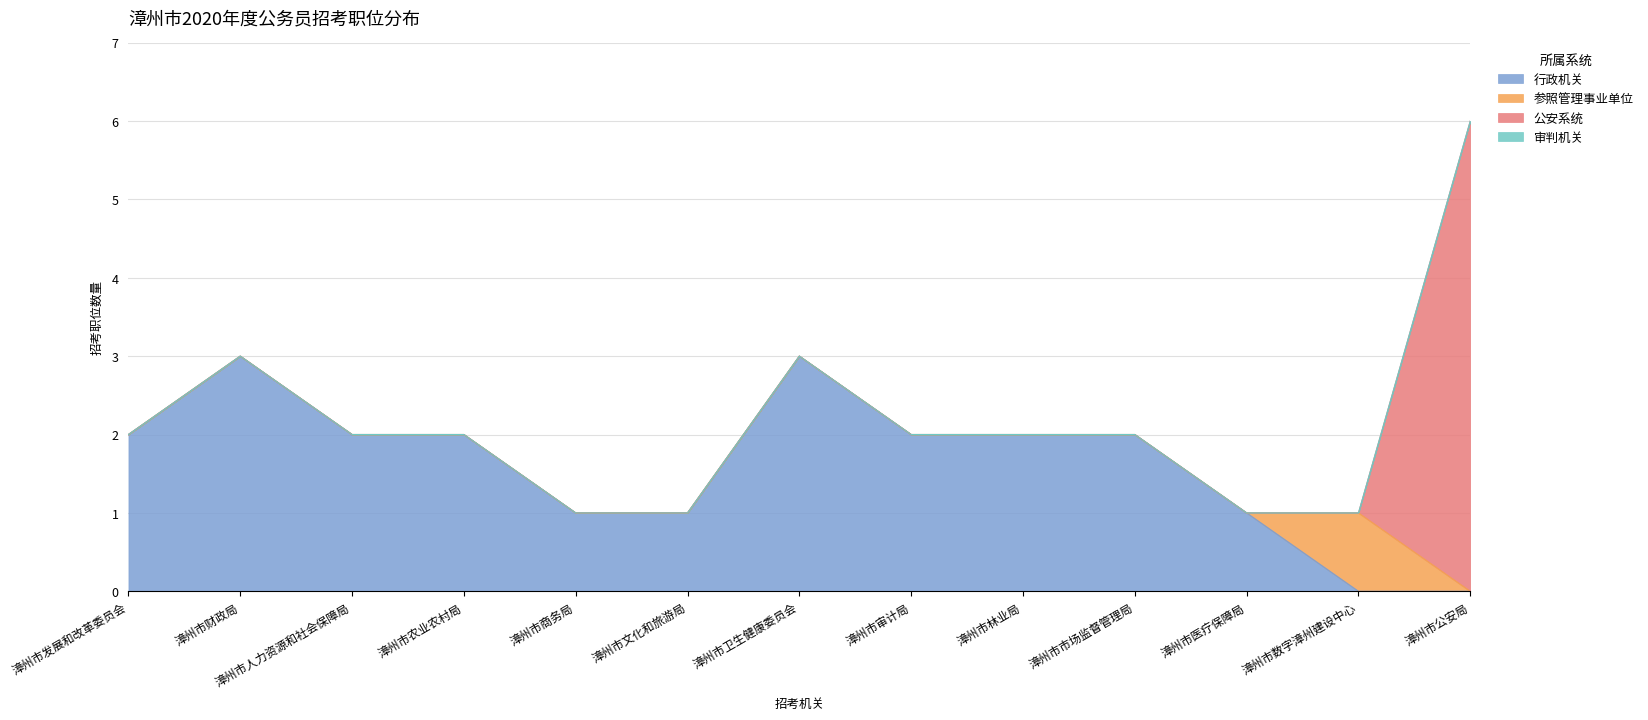

Is it true that 行政机关 equals 2 at 漳州市医疗保障局?

False